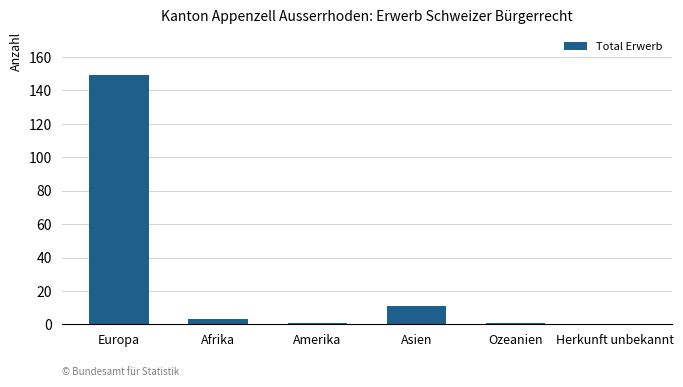

What is the sum of all values?

165